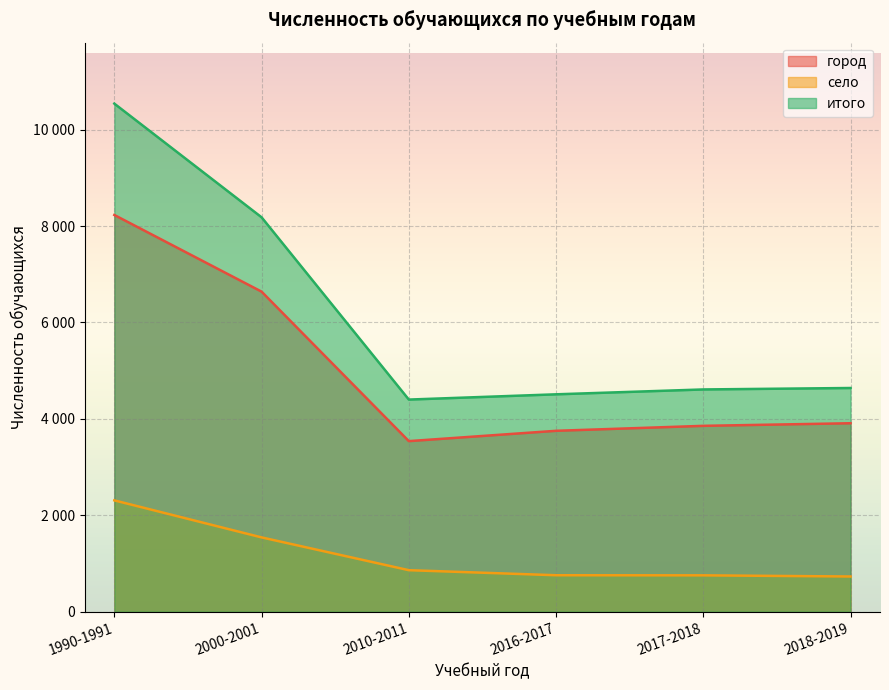

Where is the first local minimum for итого?

2010-2011